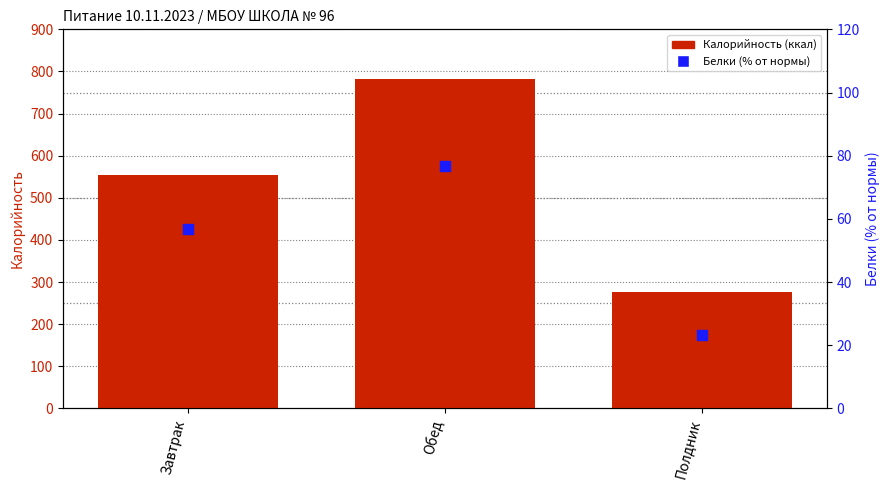

At which category is the sum across all series the highest?

Обед